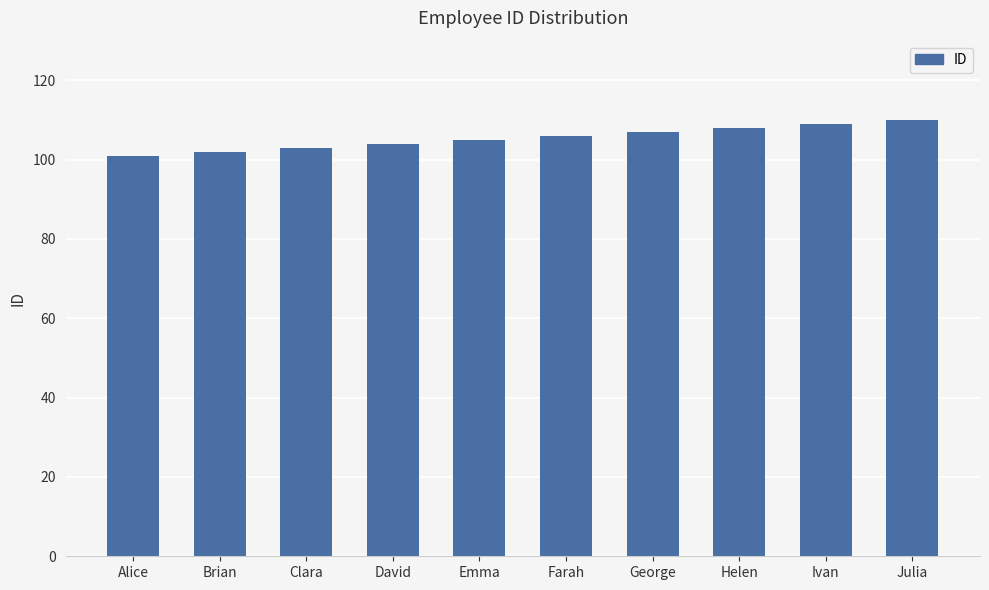

Approximately how many times larger is the value at Julia compared to Clara?

1.1